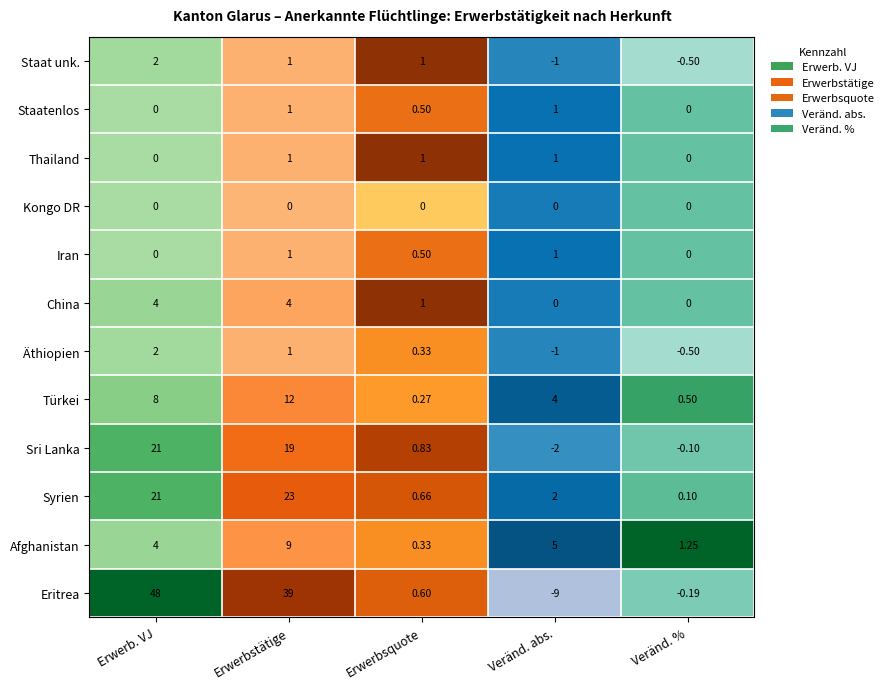

Rank the categories by Türkei value from highest to lowest.

Erwerbstätige, Erwerb. VJ, Veränd. abs., Veränd. %, Erwerbsquote